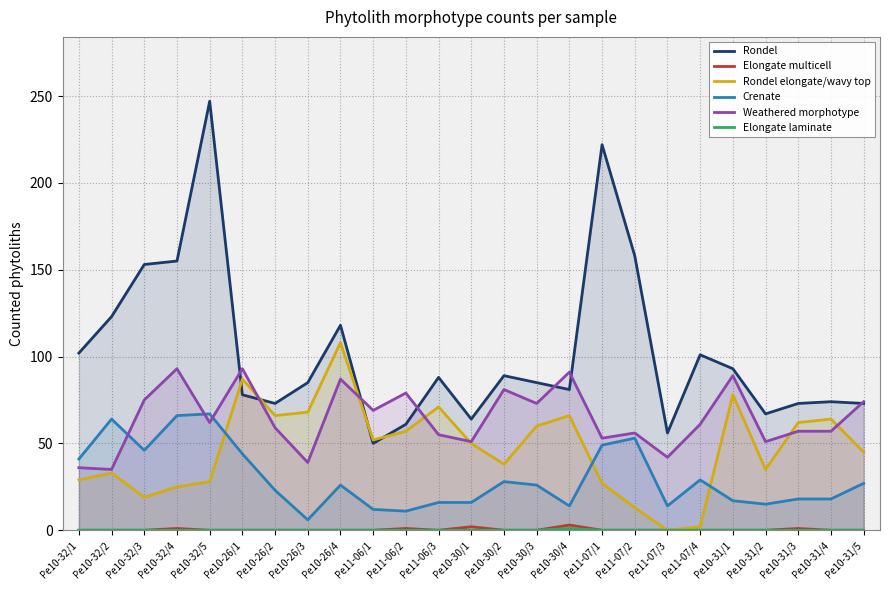

Is the value of Rondel at Pe10-31/3 greater than the value of Elongate multicell at Pe11-07/2?

Yes